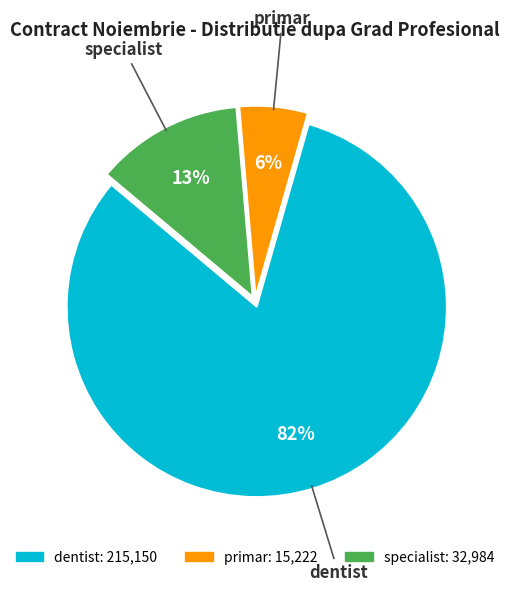

Rank the categories by value from highest to lowest.

dentist, specialist, primar